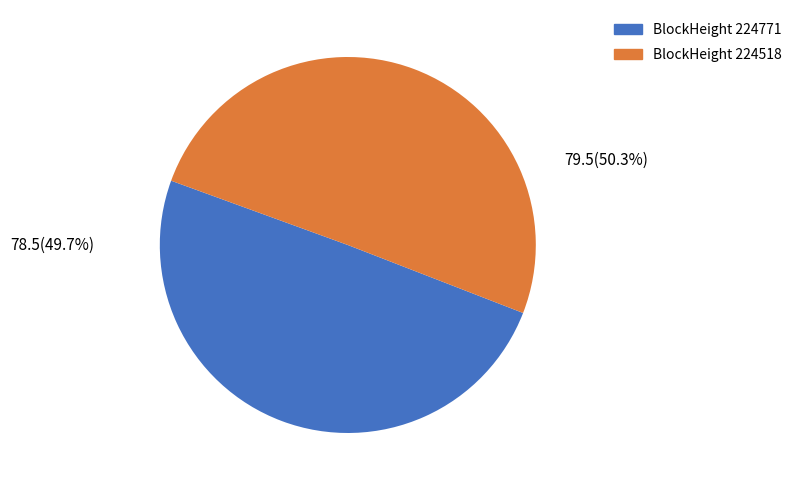

To the nearest percent, what is the difference between the largest and smallest slice percentages?

1%